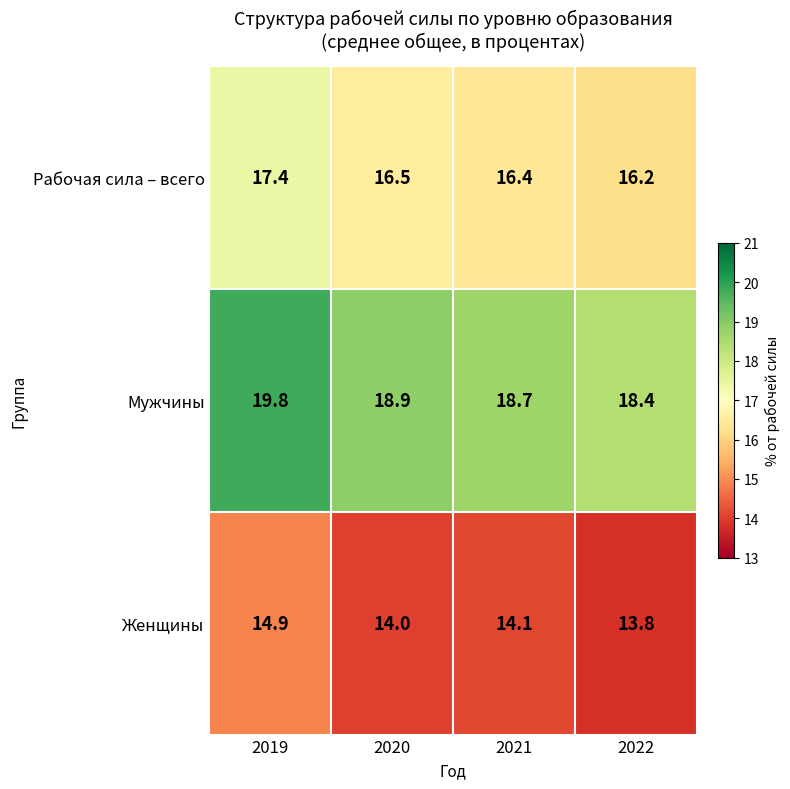

What is the difference between the highest and lowest values at 2020?

4.9